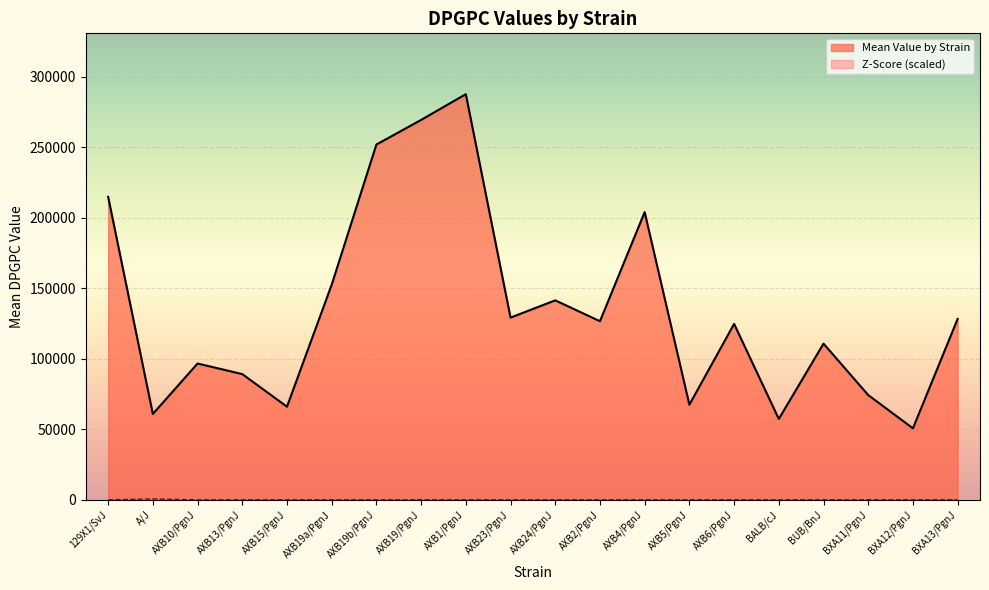

At which category does Mean Value by Strain reach its first local valley?

A/J